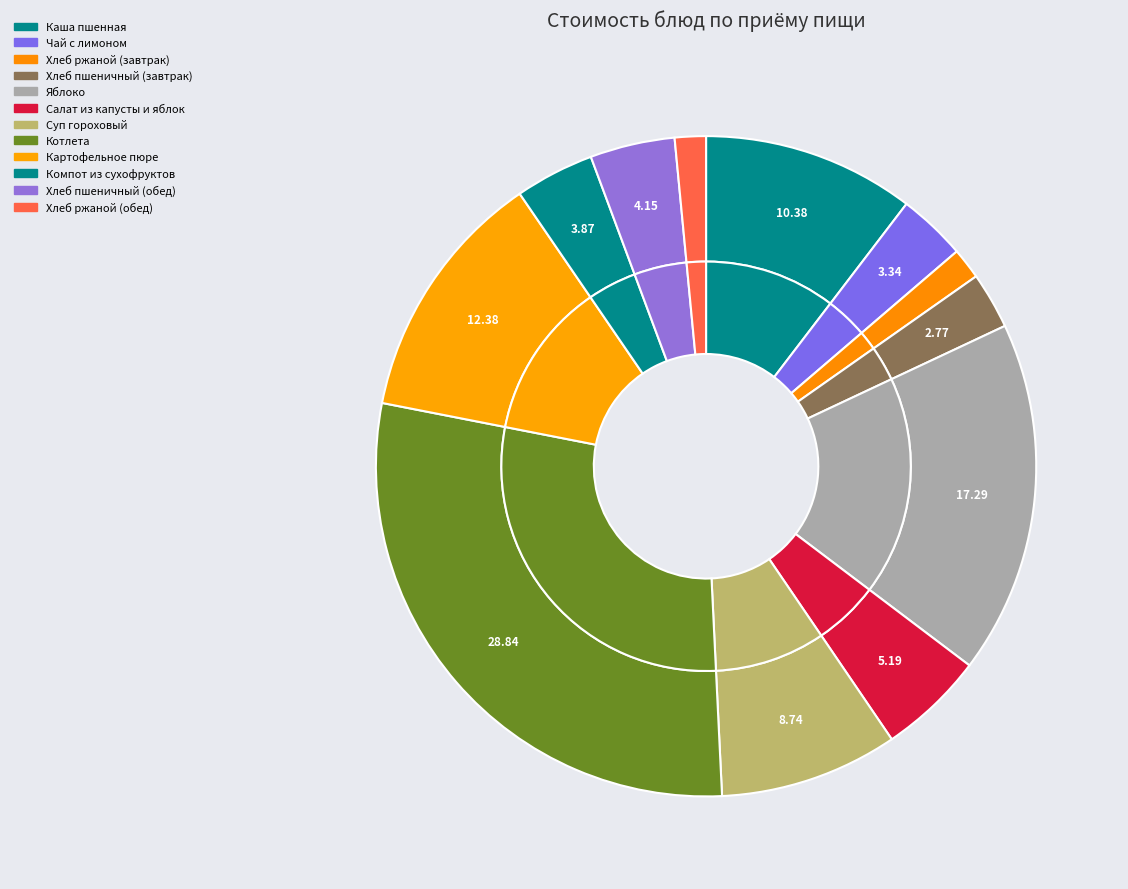

To the nearest percent, what portion does Хлеб пшеничный (завтрак) represent?

3%